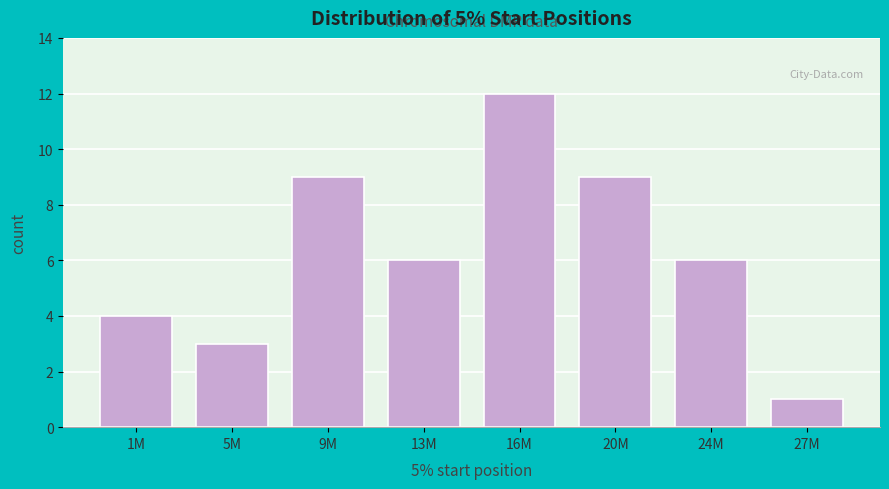

Reading right to left, transcribe all the data shown in this chart.

27M=1	24M=6	20M=9	16M=12	13M=6	9M=9	5M=3	1M=4